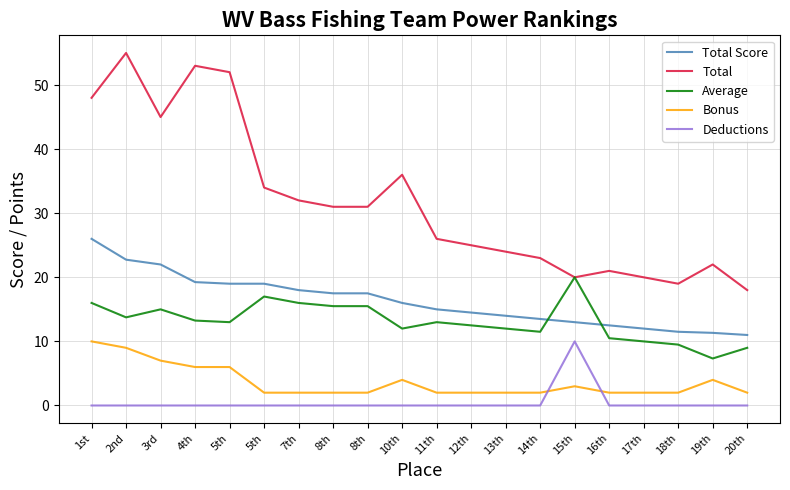

Does the chart display data point markers on the line(s)?

No